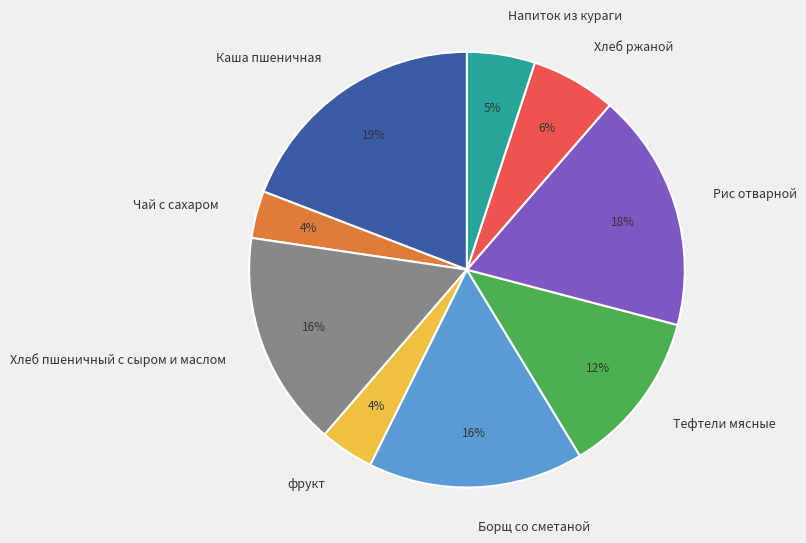

Combined, do Тефтели мясные and Напиток из кураги account for over 50%?

No